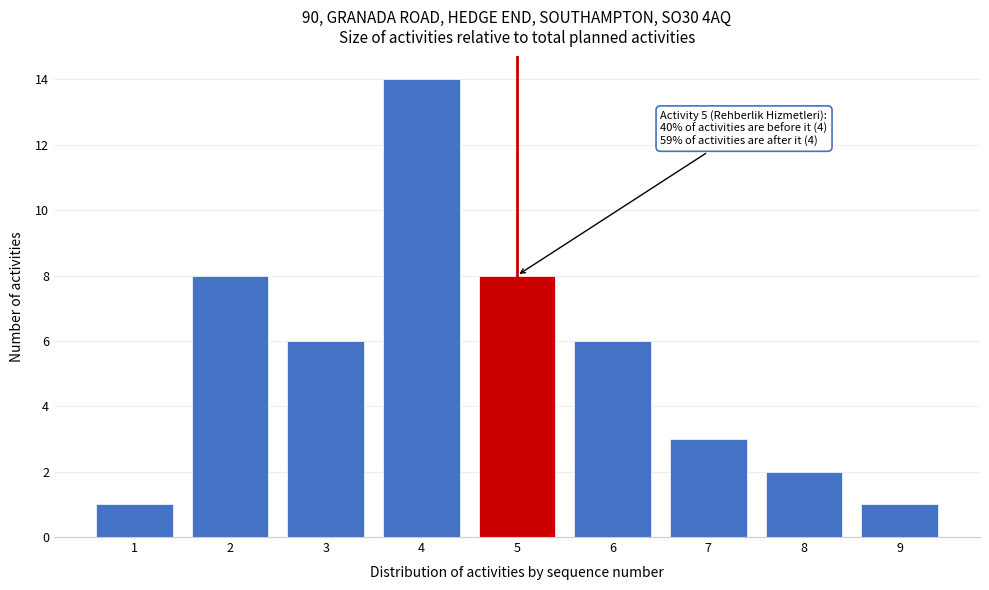

Reading left to right, transcribe all the data shown in this chart.

1	8	6	14	8	6	3	2	1